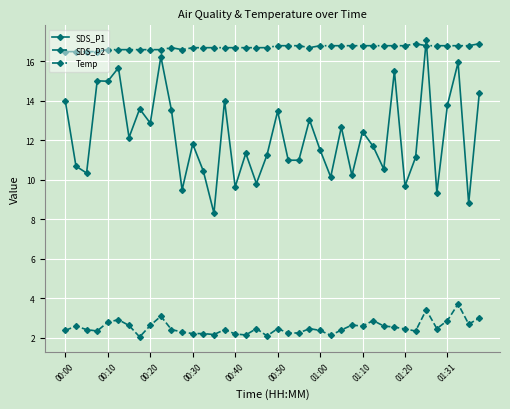

How many Temp values are between 16 and 17?

40